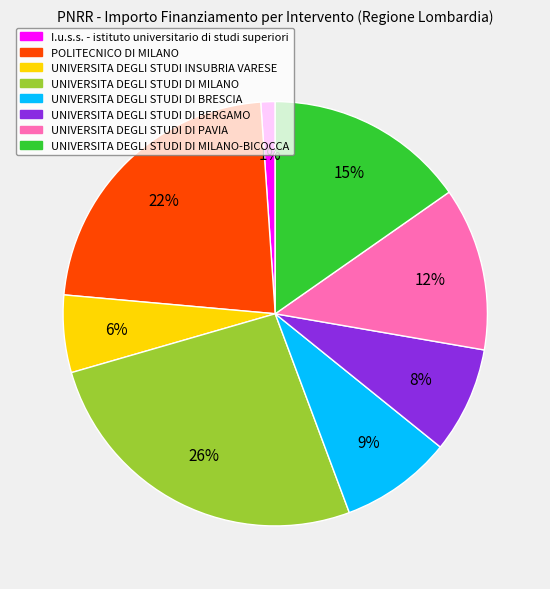

To the nearest percent, what is the difference between the largest and smallest slice percentages?

25%